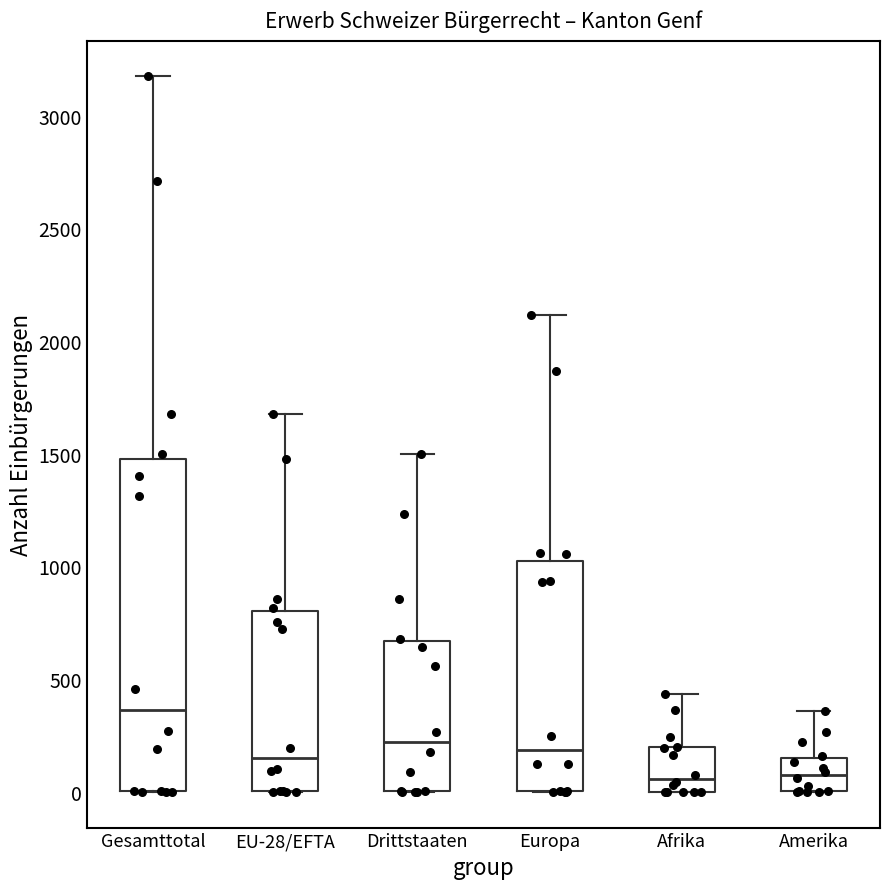

Where is the lower edge of the box for Gesamttotal on the y-axis? The values are not printed on the chart, so give them approximately, as read against the axis.

0